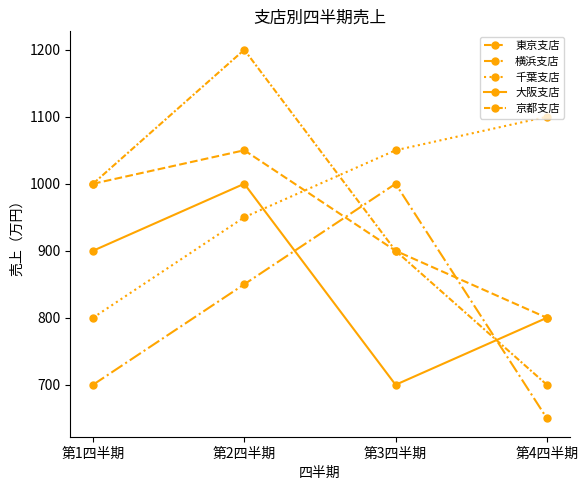

Count the number of categories in the chart.

4